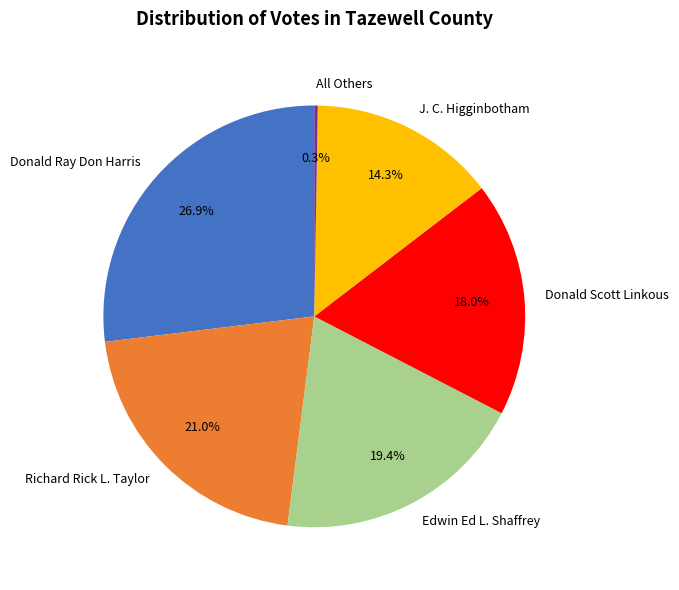

Which has a higher value, Edwin Ed L. Shaffrey or Donald Scott Linkous?

Edwin Ed L. Shaffrey